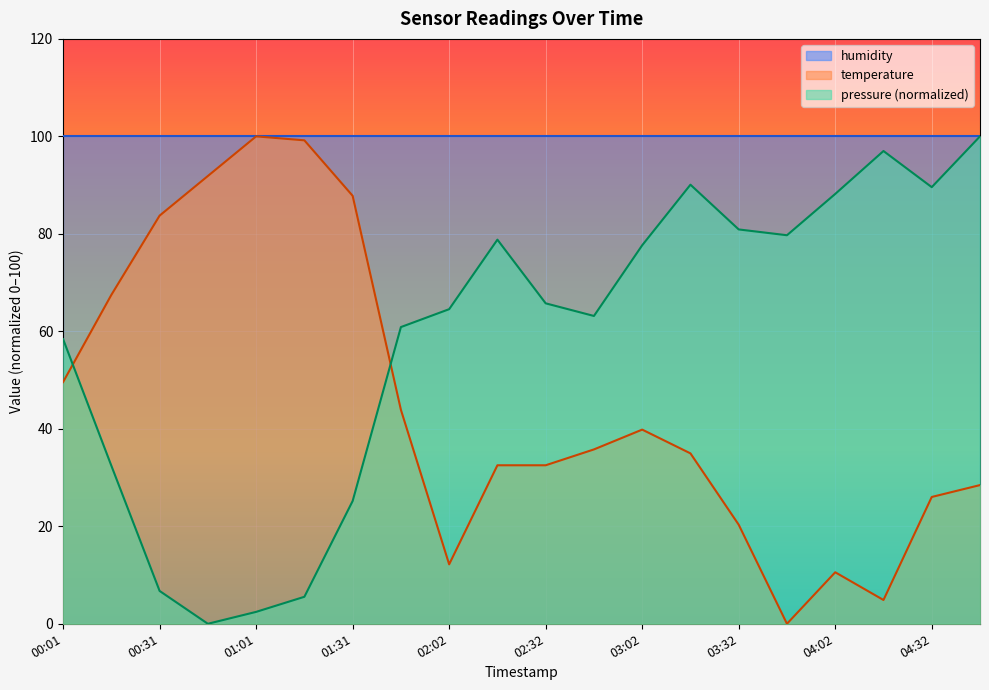

List the labels in order of pressure value, smallest first.

00:46, 01:01, 01:16, 00:31, 01:31, 00:16, 00:01, 01:47, 02:47, 02:02, 02:32, 03:02, 02:17, 03:47, 03:32, 04:02, 04:32, 03:17, 04:17, 04:48